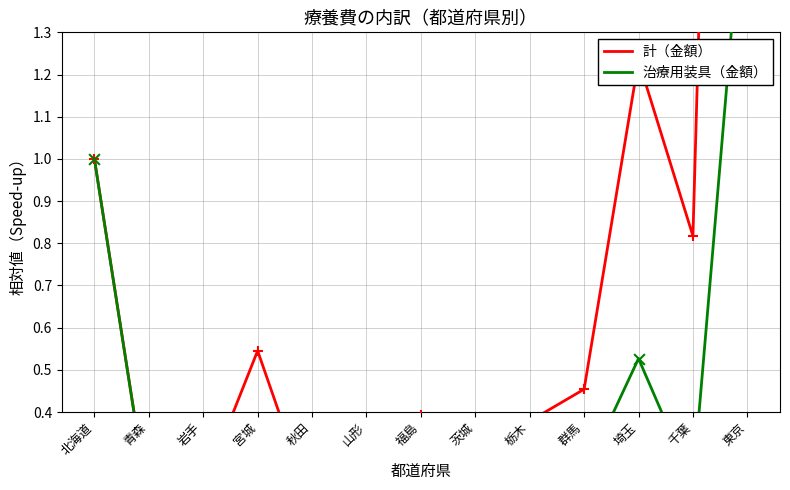

What are all the series names shown in the legend?

計（金額）, 治療用装具（金額）